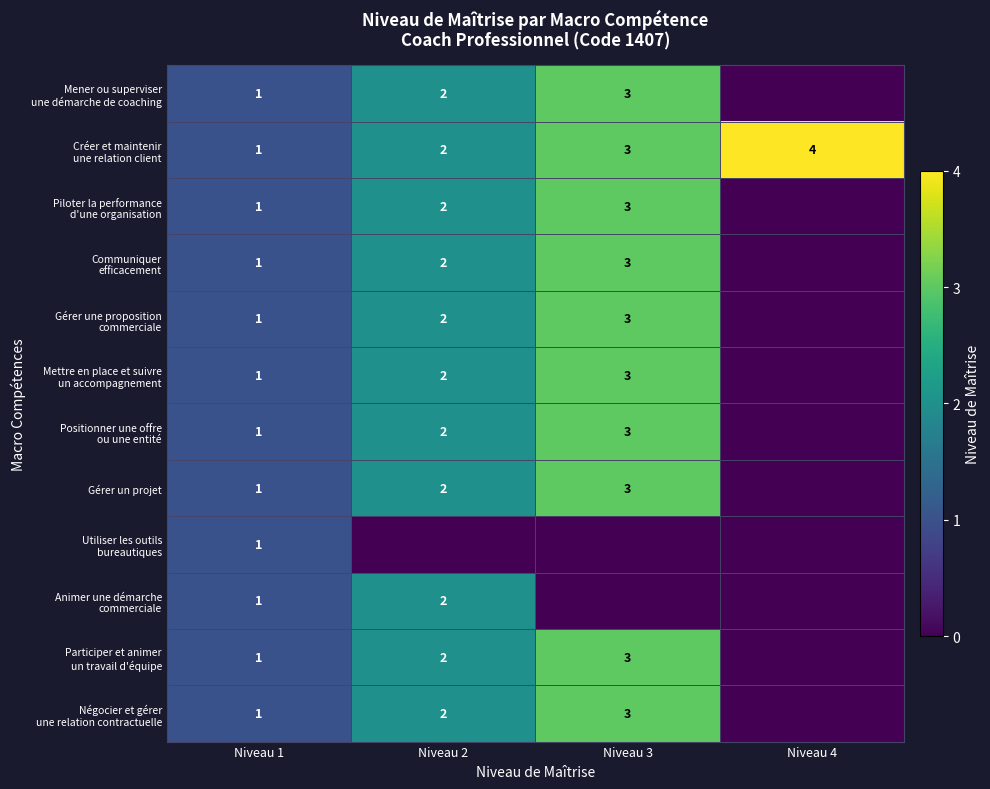

Which category has the lowest value across all series?

Niveau 4